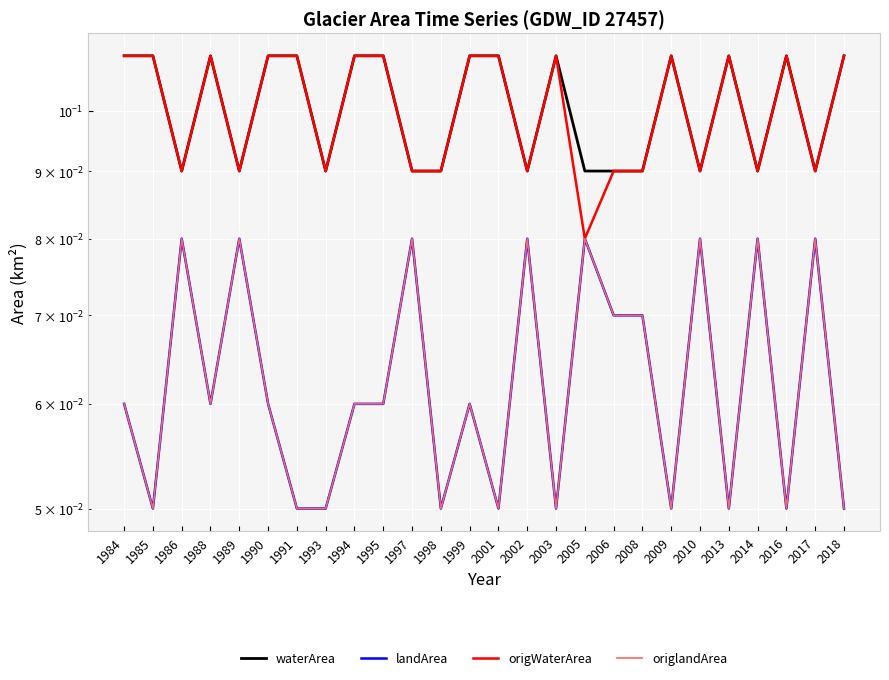

In landArea, how many points are higher than both neighbors (excluding endpoints)?

9